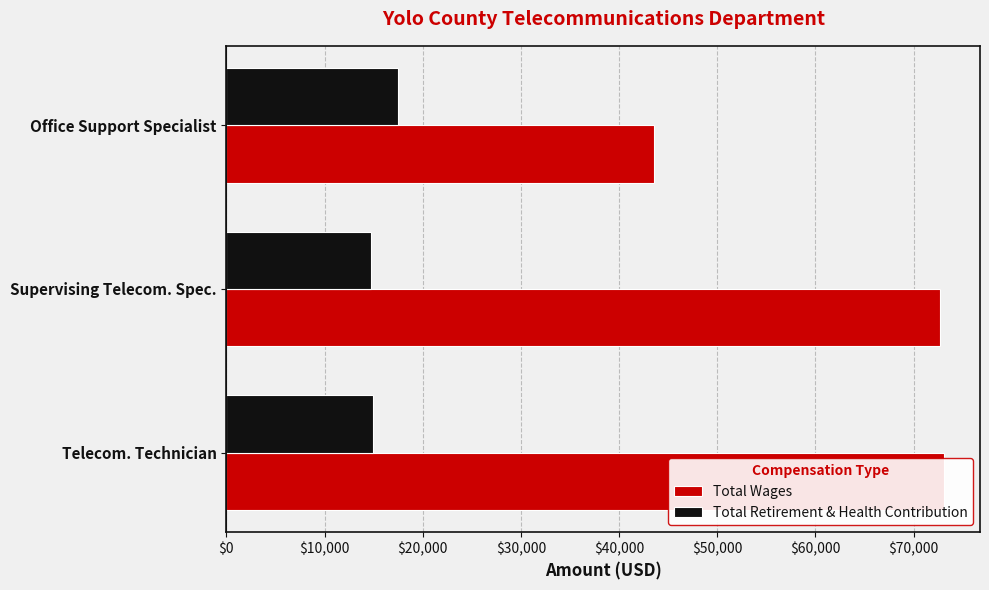

What is the sum of the Total Wages values at Supervising Telecom. Spec. and Office Support Specialist?

116258